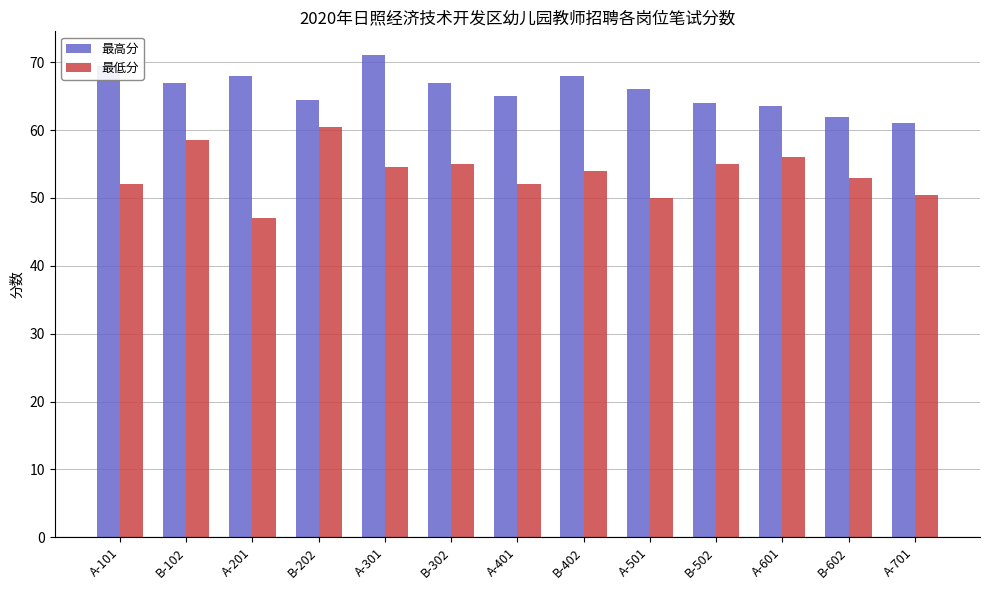

Reading left to right, list all the values displayed in this chart.

最高分: 69.5	67.0	68.0	64.5	71.0	67.0	65.0	68.0	66.0	64.0	63.5	62.0	61.0
最低分: 52.0	58.5	47.0	60.5	54.5	55.0	52.0	54.0	50.0	55.0	56.0	53.0	50.5